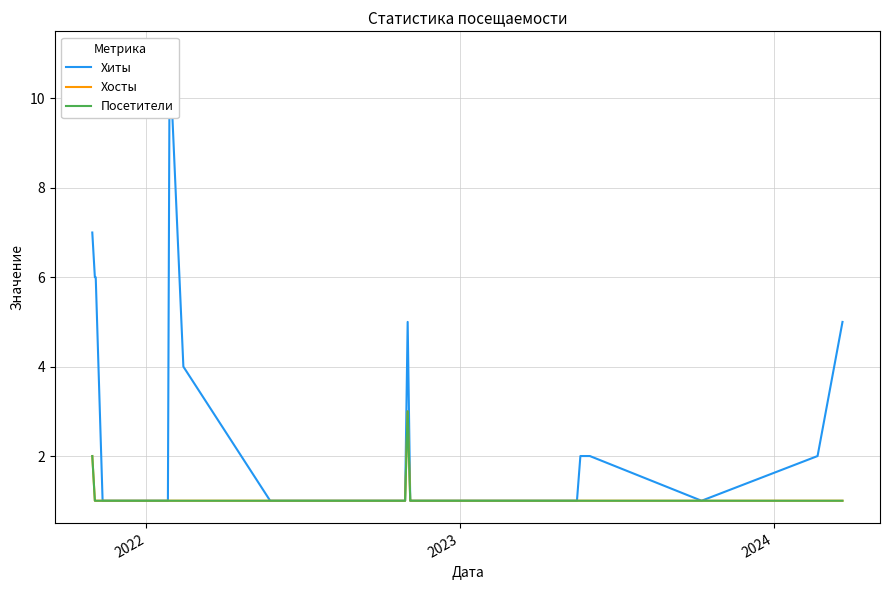

How many lines are shown in the chart?

3